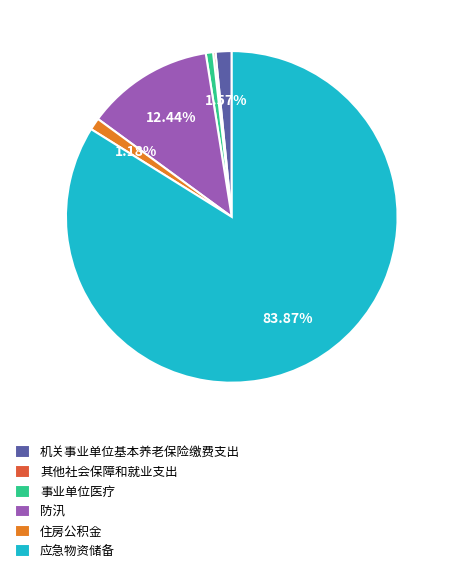

What is the largest slice in the pie chart?

应急物资储备